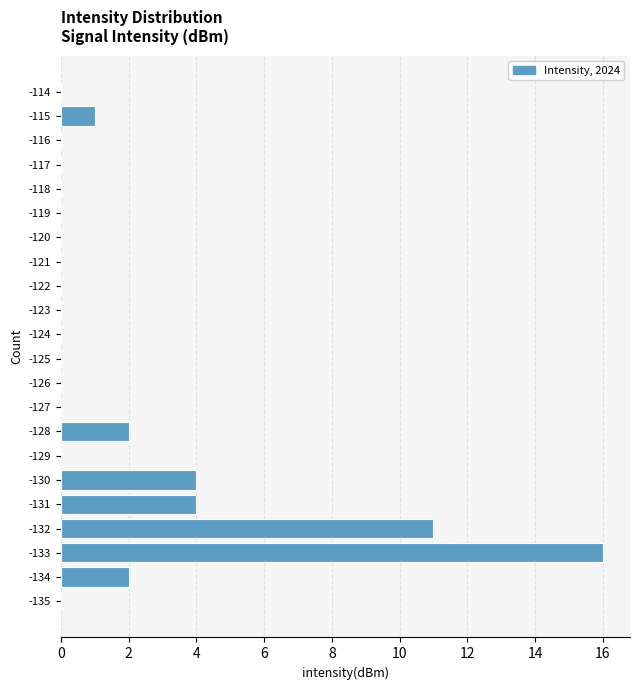

Reading bottom to top, extract all data points from this chart.

-135=0	-134=2	-133=16	-132=11	-131=4	-130=4	-129=0	-128=2	-127=0	-126=0	-125=0	-124=0	-123=0	-122=0	-121=0	-120=0	-119=0	-118=0	-117=0	-116=0	-115=1	-114=0